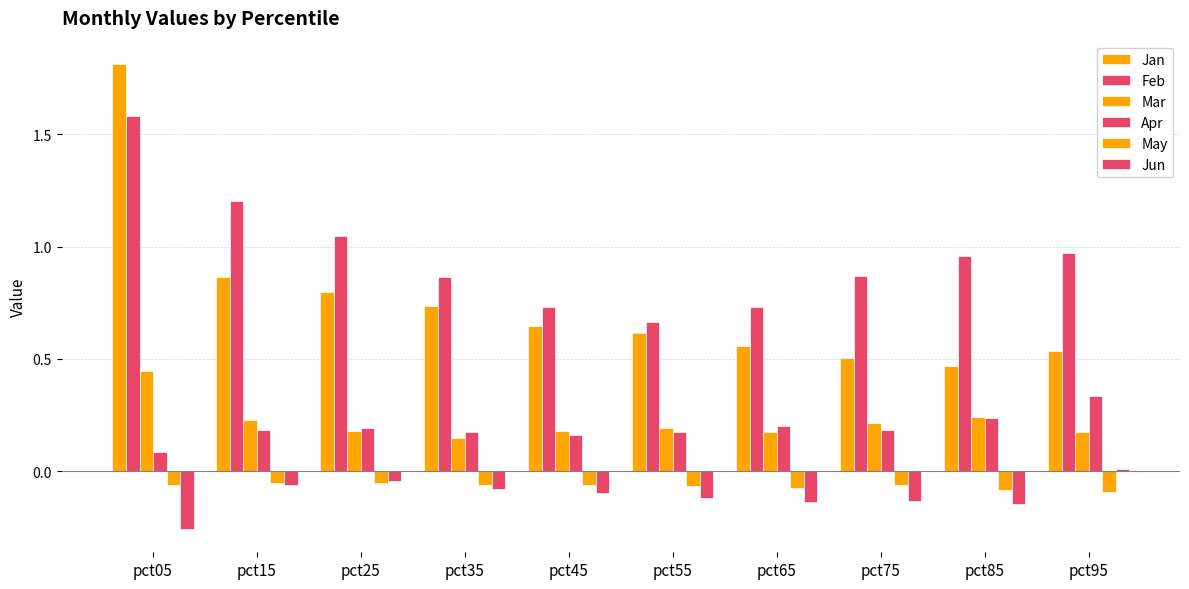

Read the Jun value at pct05.

-0.3